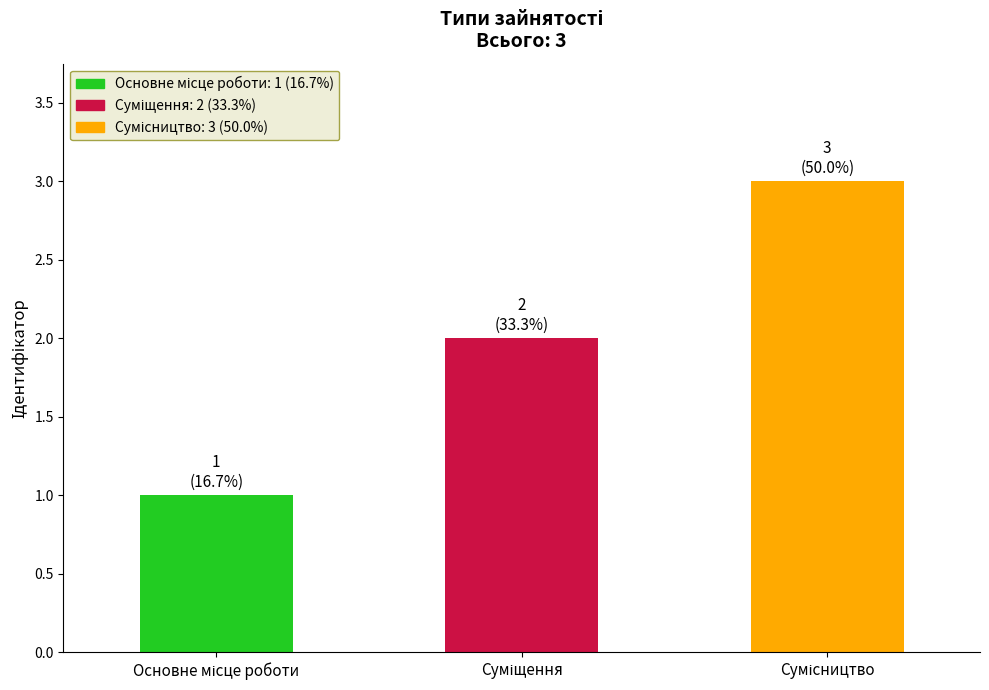

What is the maximum value shown in the chart?

3